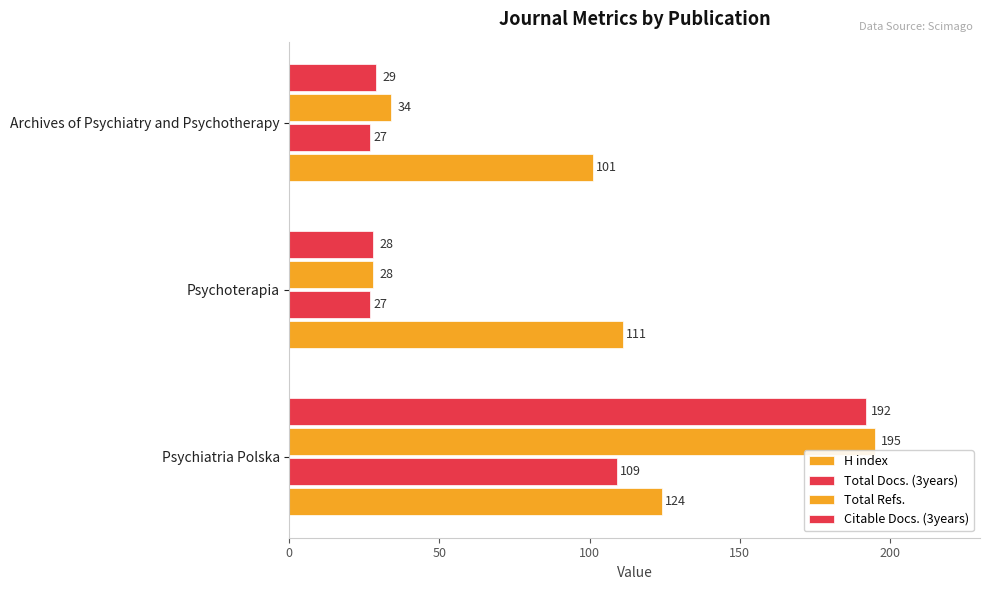

Reading left to right, what are all the values shown in this chart?

H index: 124	111	101
Total Docs. (3years): 109	27	27
Total Refs.: 195	28	34
Citable Docs. (3years): 192	28	29